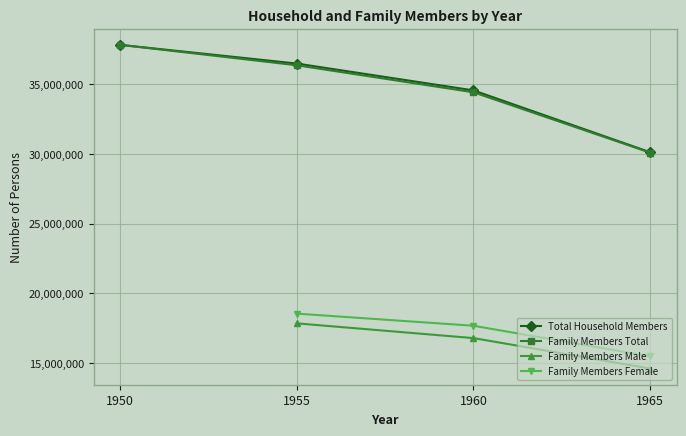

The value of Family Members Total at 1960 is 34411187. True or false?

True